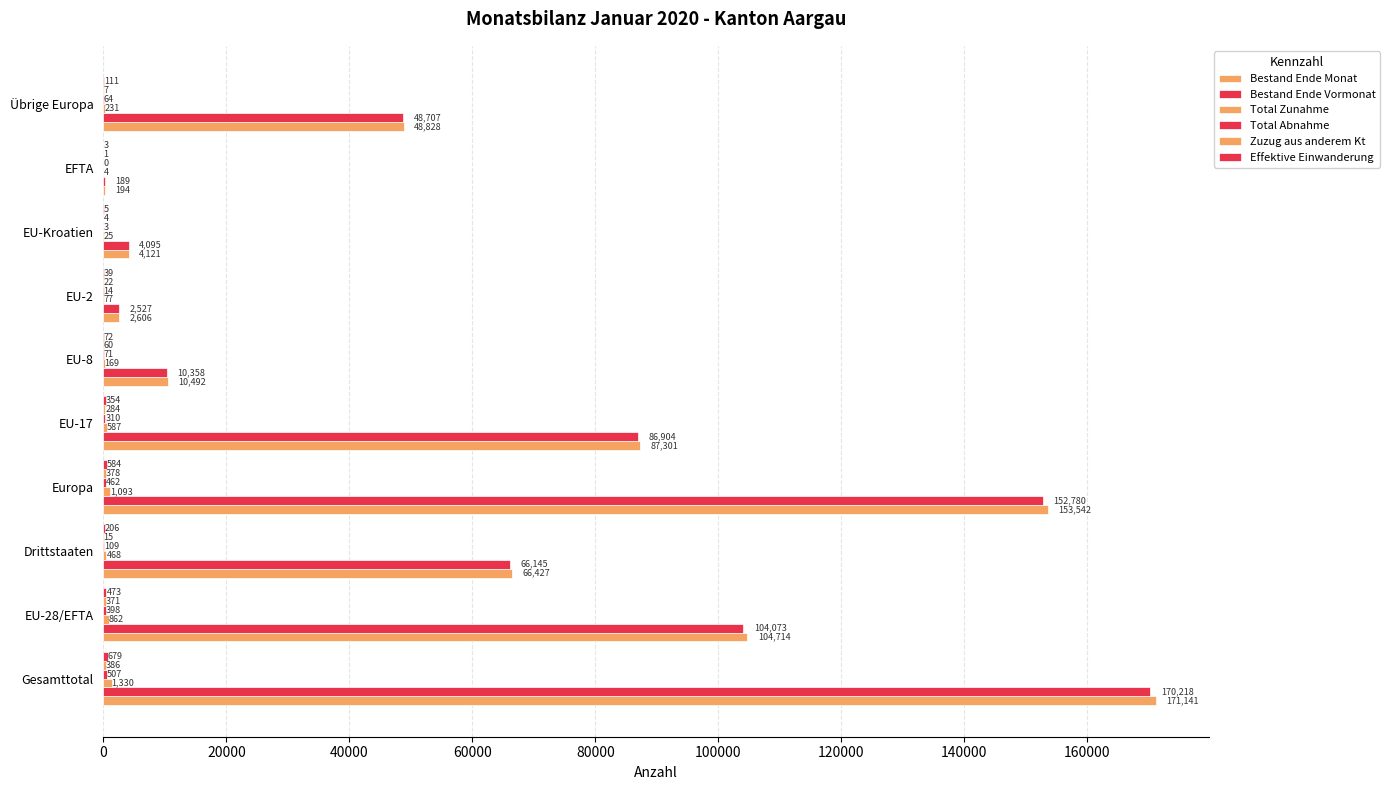

Reading left to right, what are all the values shown in this chart?

Bestand Ende Monat: 0=171141	20000=104714	40000=66427	60000=153542	80000=87301	100000=10492	120000=2606	140000=4121	160000=194	180000=48828
Bestand Ende Vormonat: 0=170218	20000=104073	40000=66145	60000=152780	80000=86904	100000=10358	120000=2527	140000=4095	160000=189	180000=48707
Total Zunahme: 0=1330	20000=862	40000=468	60000=1093	80000=587	100000=169	120000=77	140000=25	160000=4	180000=231
Total Abnahme: 0=507	20000=398	40000=109	60000=462	80000=310	100000=71	120000=14	140000=3	160000=0	180000=64
Zuzug aus anderem Kt: 0=386	20000=371	40000=15	60000=378	80000=284	100000=60	120000=22	140000=4	160000=1	180000=7
Effektive Einwanderung: 0=679	20000=473	40000=206	60000=584	80000=354	100000=72	120000=39	140000=5	160000=3	180000=111